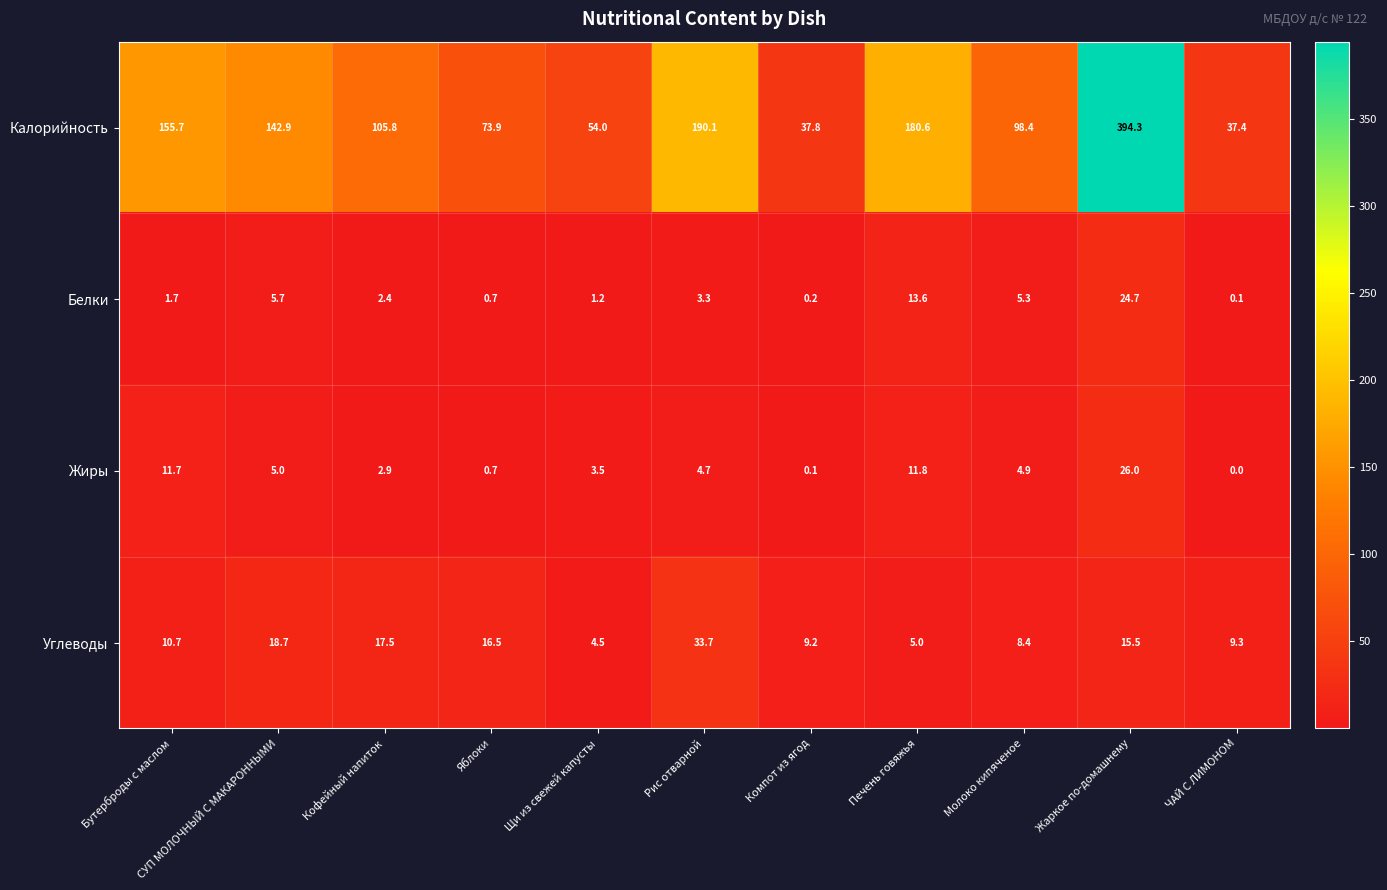

What is the sum of all Калорийность values?

1470.9